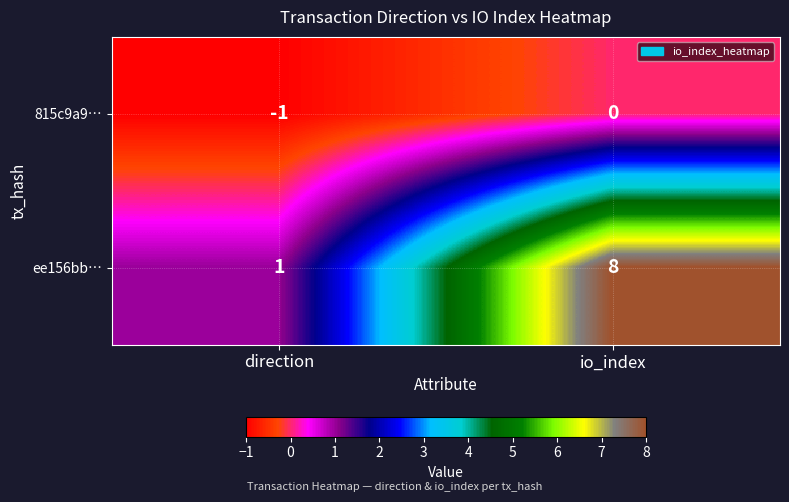

At which label is 815c9a9… closest to 0?

io_index